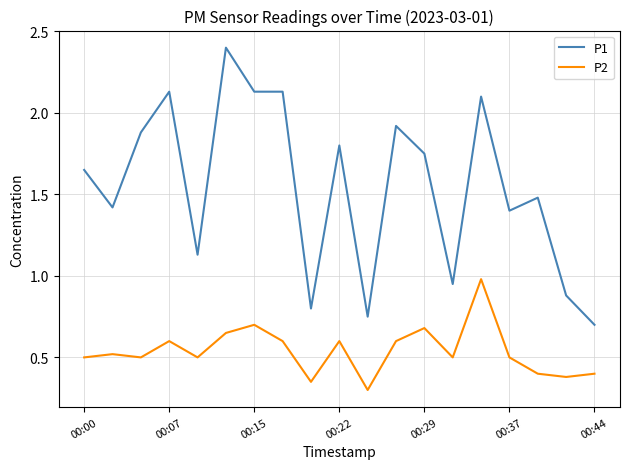

What is the maximum value shown in the chart?

2.4